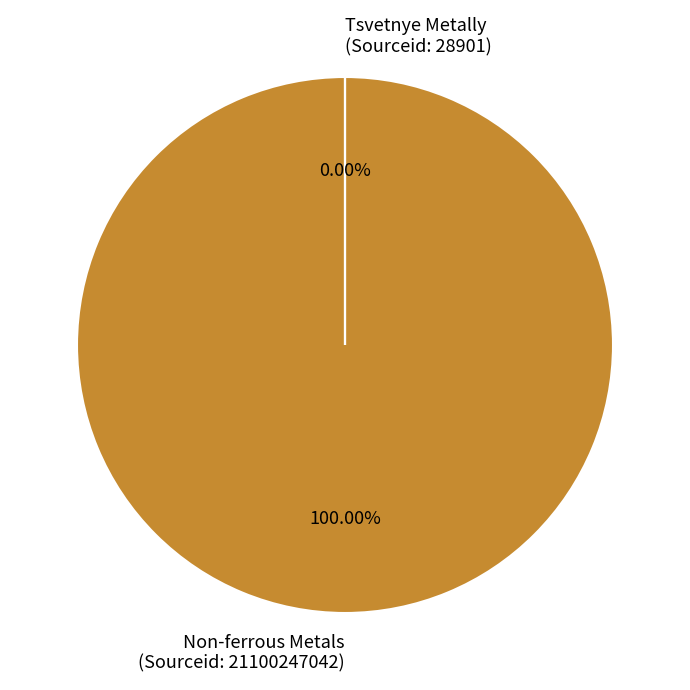

Which has a higher value, Tsvetnye Metally
(Sourceid: 28901) or Non-ferrous Metals
(Sourceid: 21100247042)?

Non-ferrous Metals
(Sourceid: 21100247042)